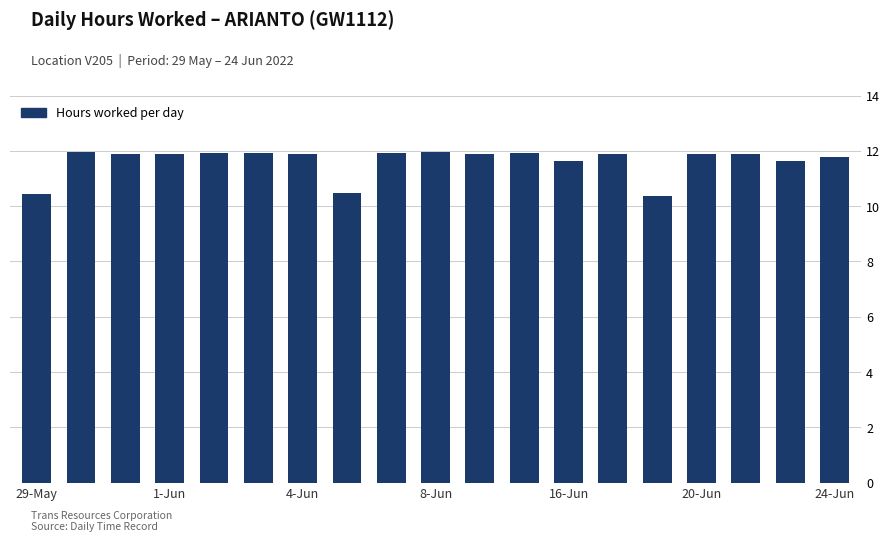

What is the value of the 17th bar from the left?

11.9